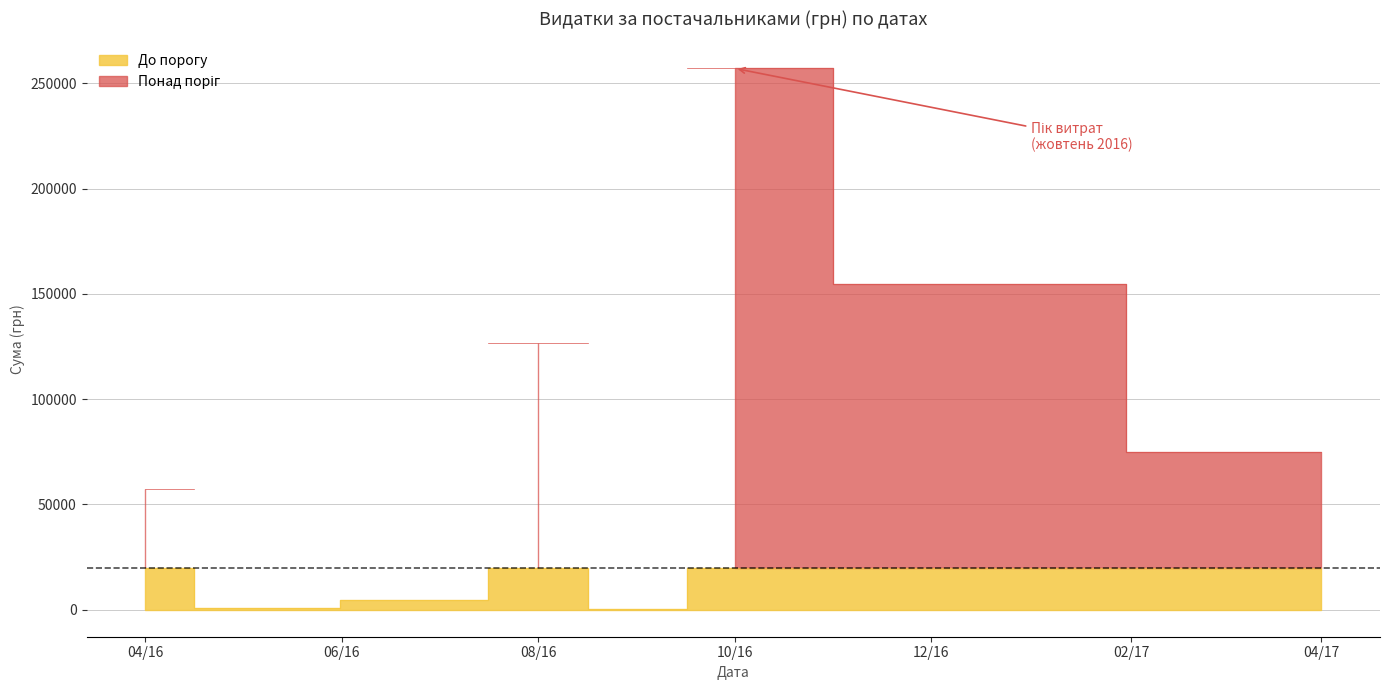

Reading right to left, what are all the values shown in this chart?

74870.0	33933.9	257087.8	27210.0	16555.0	4440.0	8780.0	11602.0	13320.0	10328.0	11706.0	1590.0	6242.0	5400.0	2050.0	1680.0	126494.0	4798.5	19017.7	12288.0	9721.0	655.0	4999.4	3202.5	1528.2	1036.8	969.7	891.0	715.2	678.6	646.9	441.0	376.0	226.4	297.0	210.0	52.4	205.0	84.5